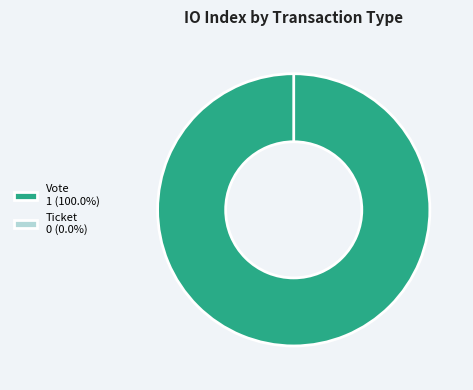

The Vote slice represents 99% of the pie. True or false?

False